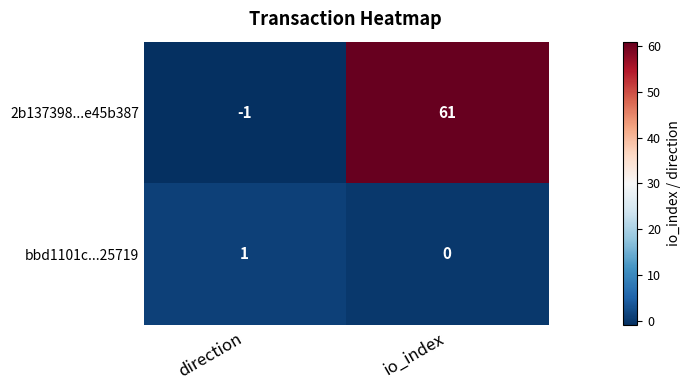

The value of bbd1101c...25719 at direction is 1. True or false?

True